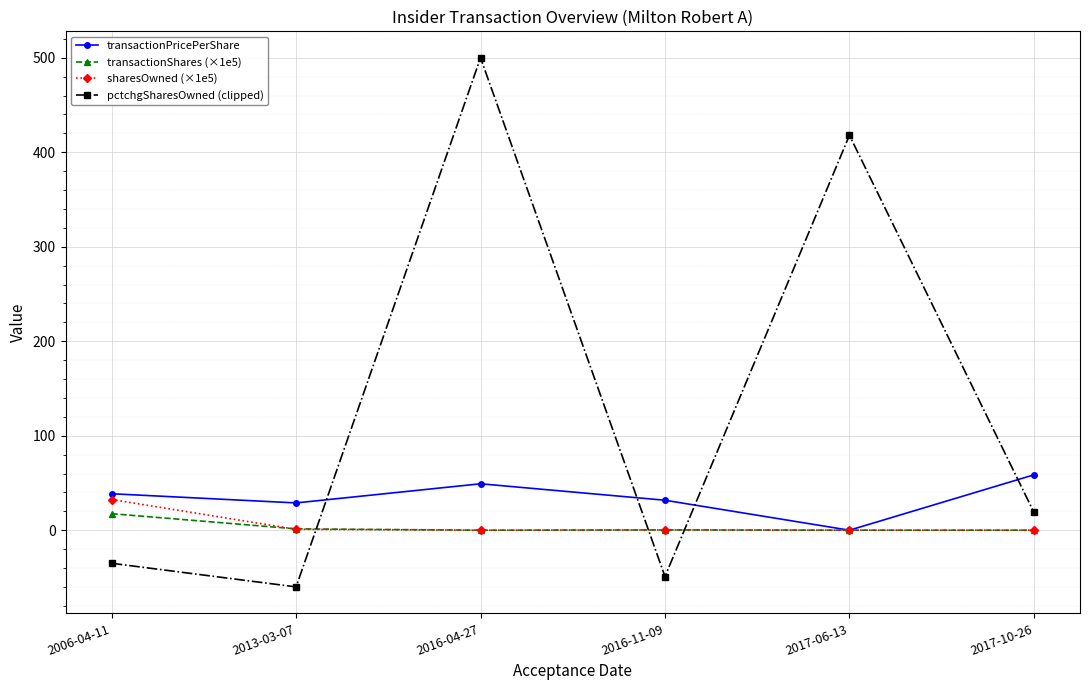

What is the difference between the maximum and minimum values in the transactionShares (×1e5) series?

17.5